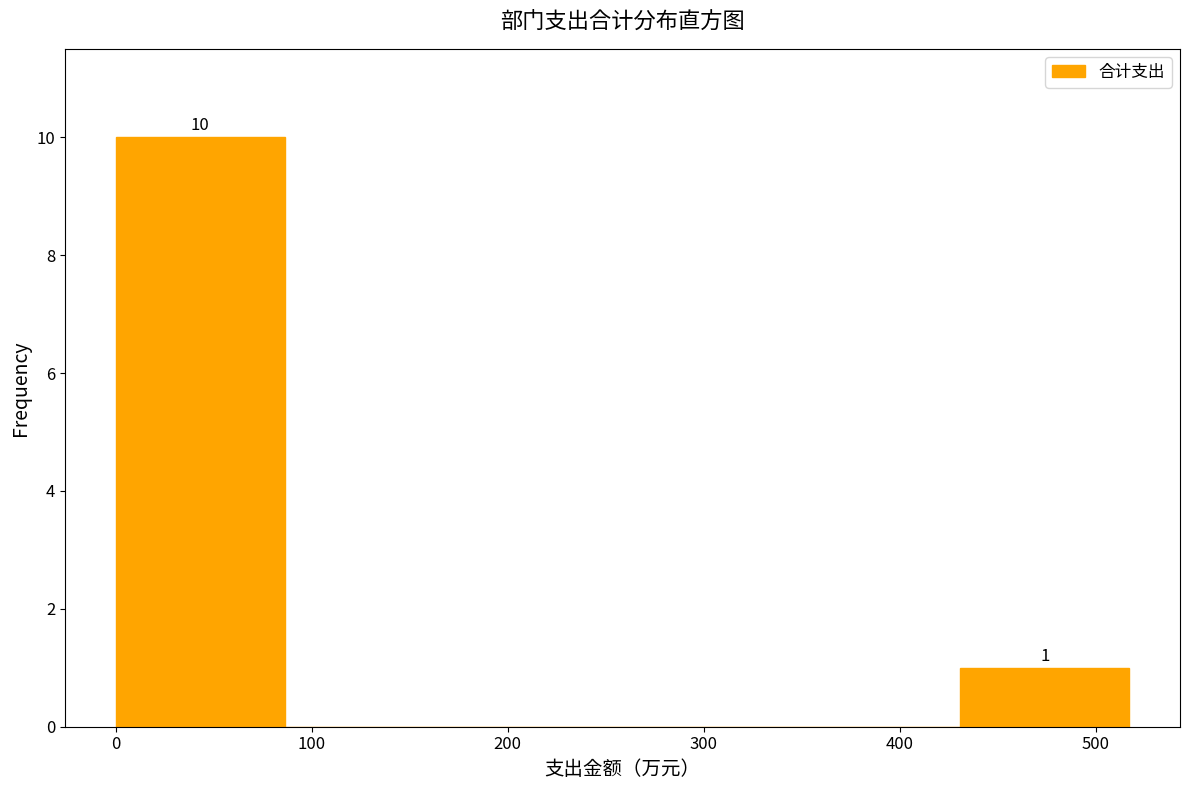

Over which range of the x-axis is the bar tallest?

0 to 90